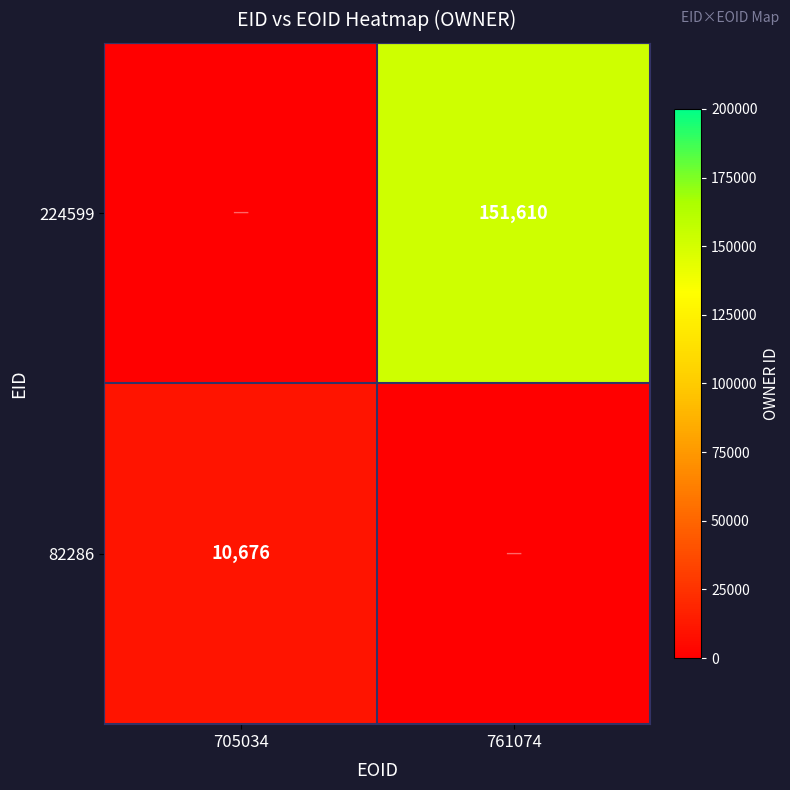

Is it true that 82286 equals 7240 at 705034?

False